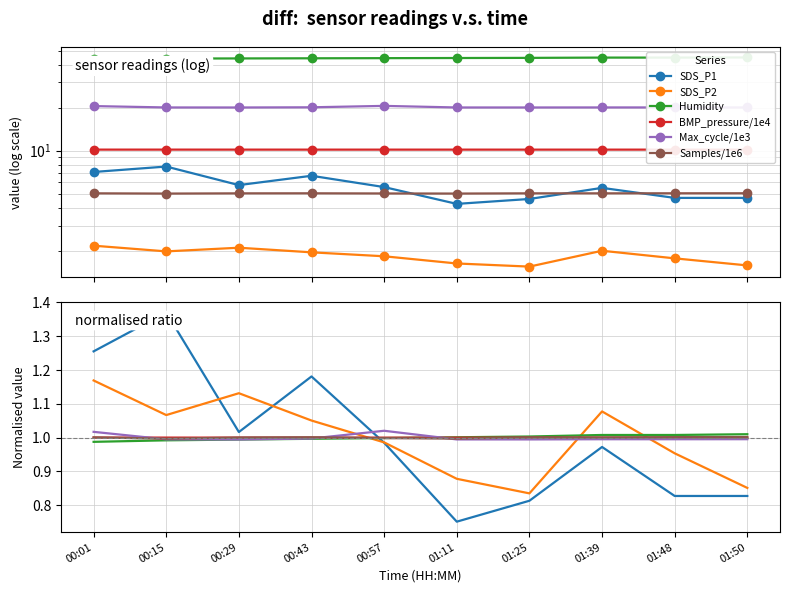

What is the difference between the maximum and minimum values in the SDS_P2 series?

0.6